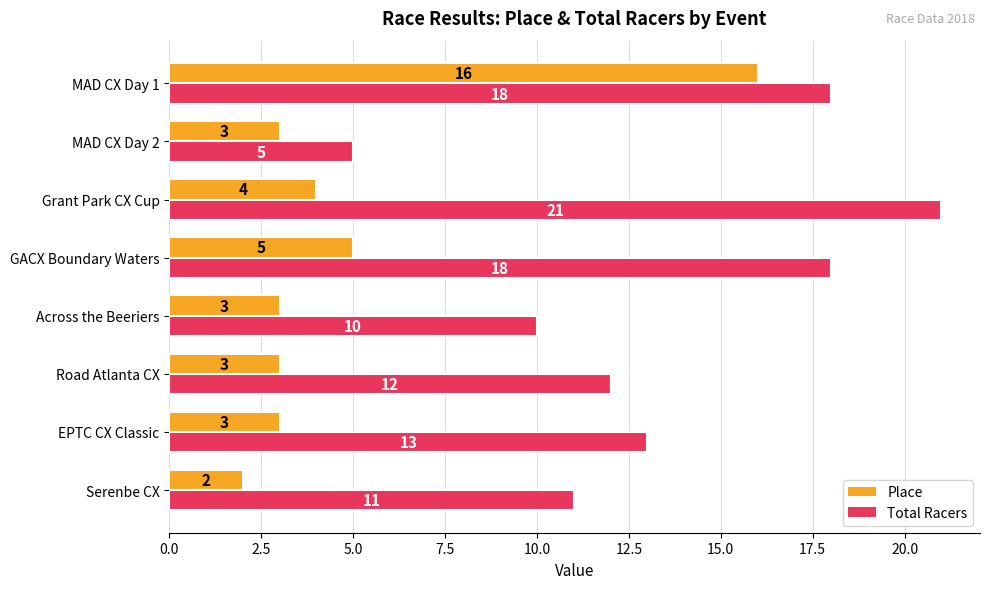

List the series in order of their overall mean, highest first.

Total Racers, Place